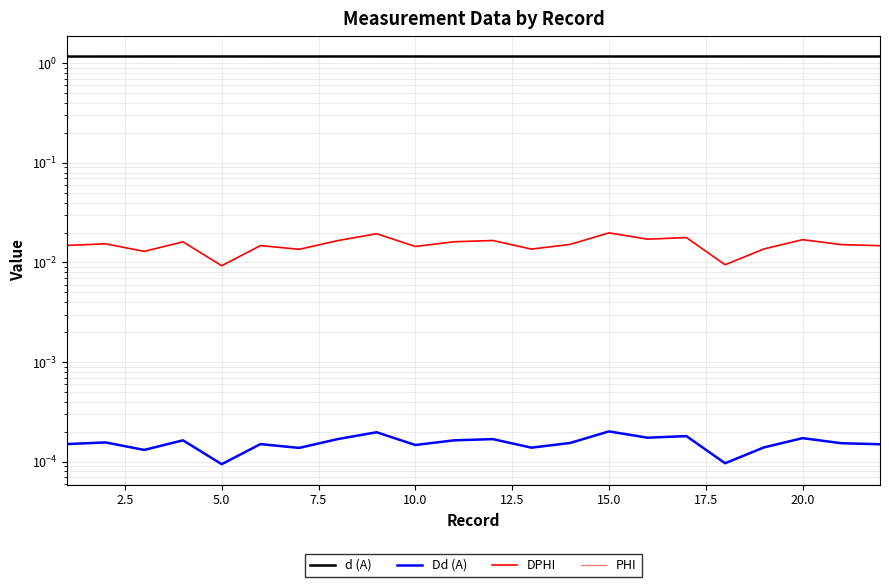

What is the maximum value shown in the chart?

1.2